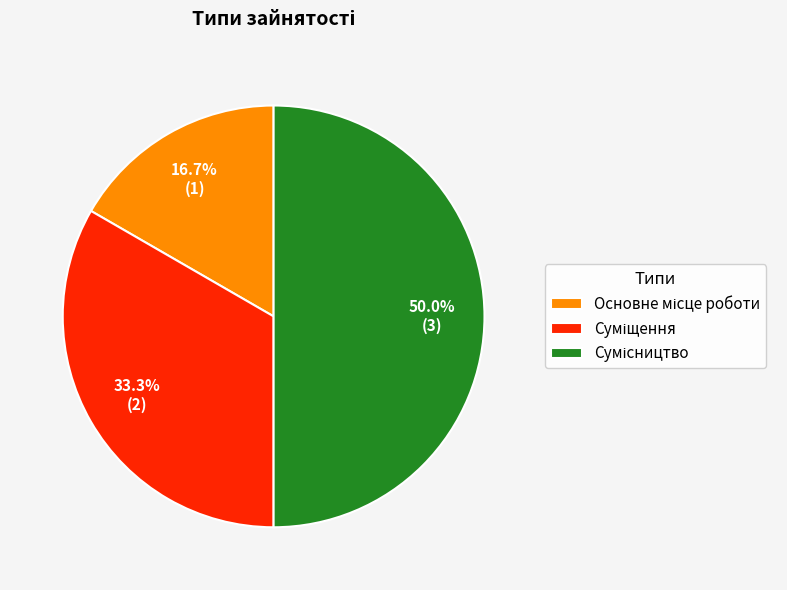

Is it true that Сумісництво is 50% of the pie?

True